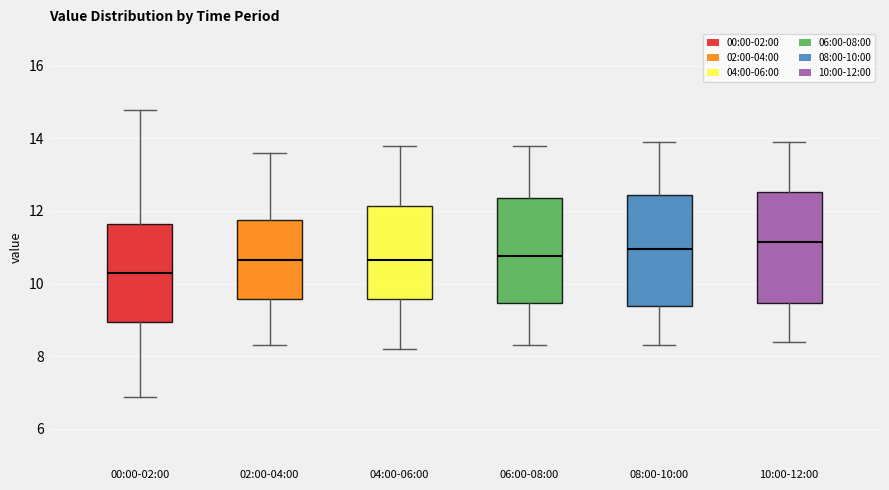

Reading left to right, read every box against the y-axis: the position of its median line, the range the box covers, and the ends of its whiskers. The values are not printed on the chart, so give them approximately, as read against the axis.

00:00-02:00: median 10.4, box 9.0 to 11.6, whiskers 6.8 to 14.8
02:00-04:00: median 10.6, box 9.6 to 11.8, whiskers 8.4 to 13.6
04:00-06:00: median 10.6, box 9.6 to 12.2, whiskers 8.2 to 13.8
06:00-08:00: median 10.8, box 9.4 to 12.4, whiskers 8.4 to 13.8
08:00-10:00: median 11.0, box 9.4 to 12.4, whiskers 8.4 to 14.0
10:00-12:00: median 11.2, box 9.4 to 12.6, whiskers 8.4 to 14.0